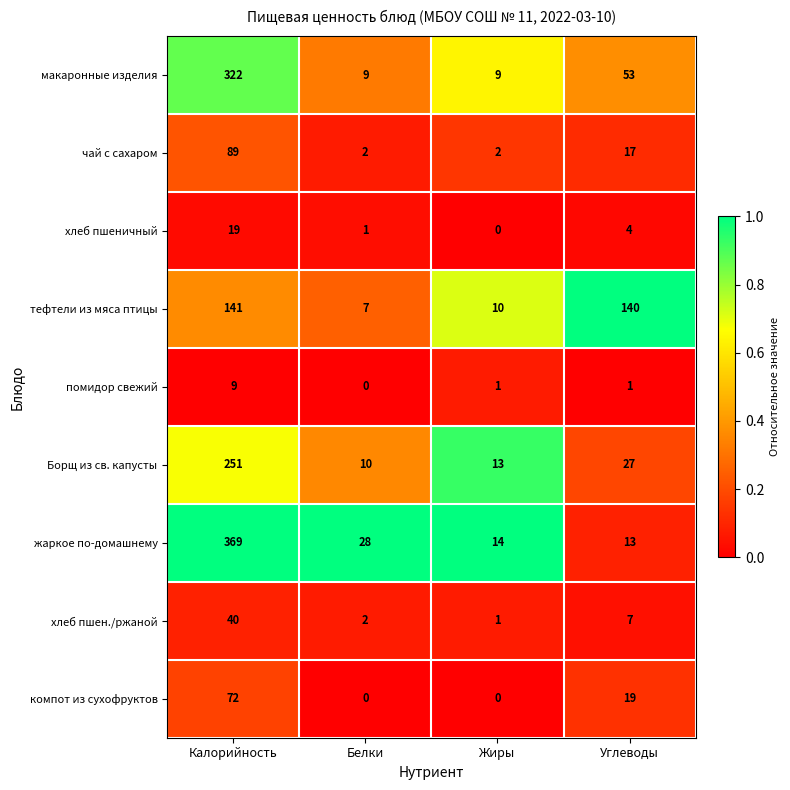

Which series has the widest spread of values?

жаркое по-домашнему